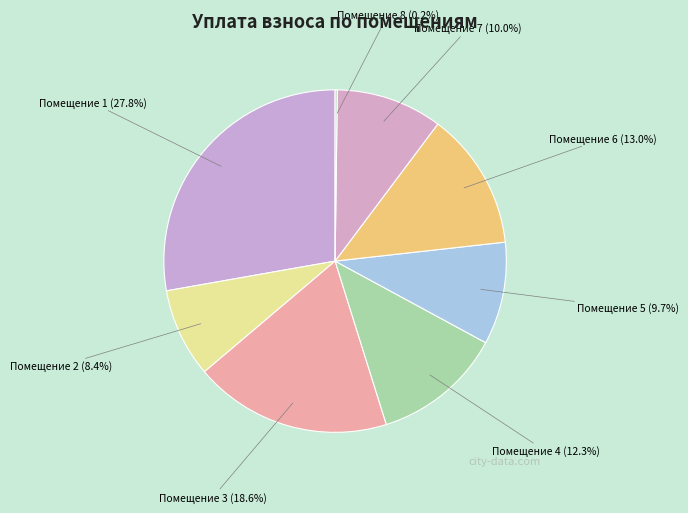

Is there any slice that represents more than half of the pie?

No